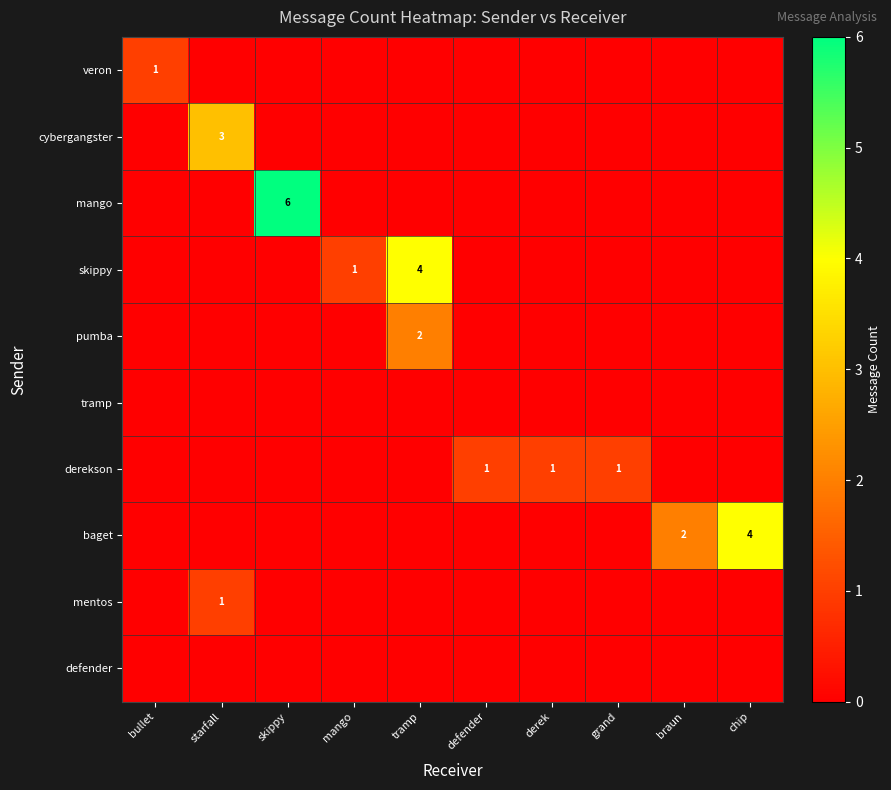

Which series changed the most between derek and chip?

baget